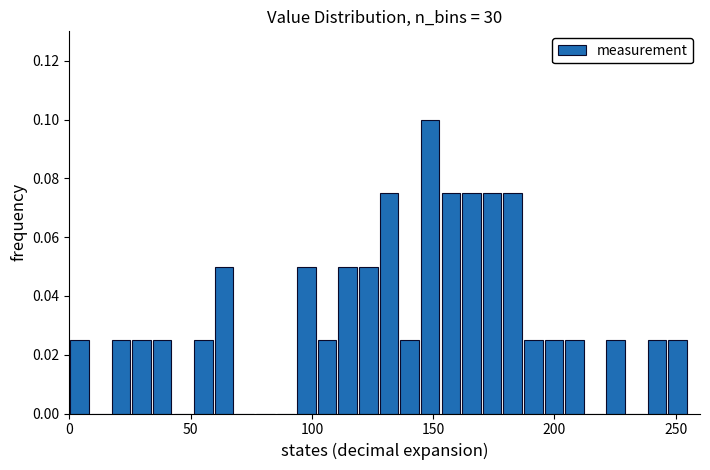

Around what value on the x-axis is the tallest bar? Give the approximate position of its centre, as read against the axis.

150